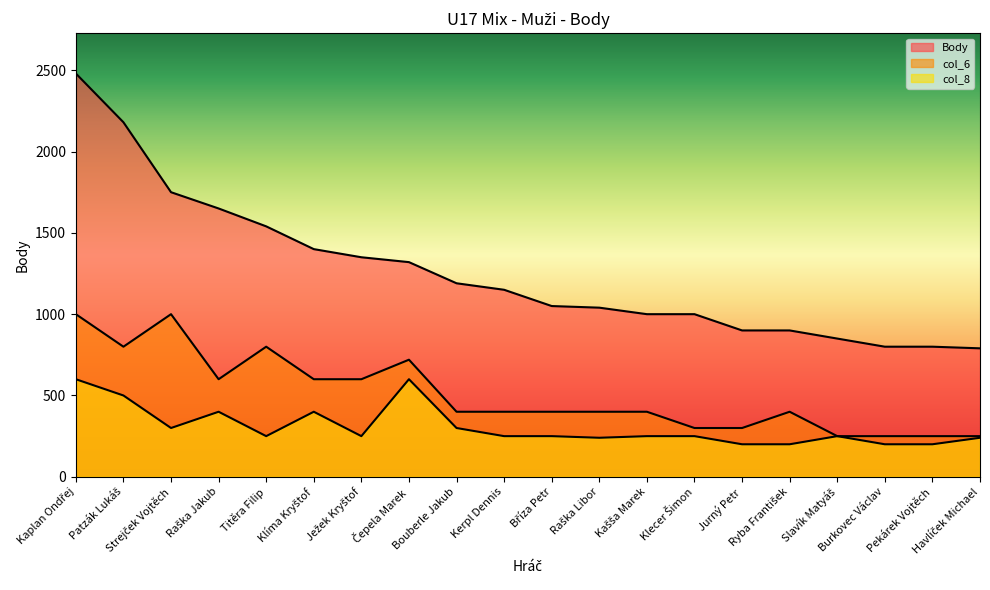

Reading left to right, transcribe all the data shown in this chart.

Body: 2480	2180	1750	1650	1540	1400	1350	1320	1190	1150	1050	1040	1000	1000	900	900	850	800	800	790
col_6: 1000	800	1000	600	800	600	600	720	400	400	400	400	400	300	300	400	250	250	250	250
col_8: 600	500	300	400	250	400	250	600	300	250	250	240	250	250	200	200	250	200	200	240